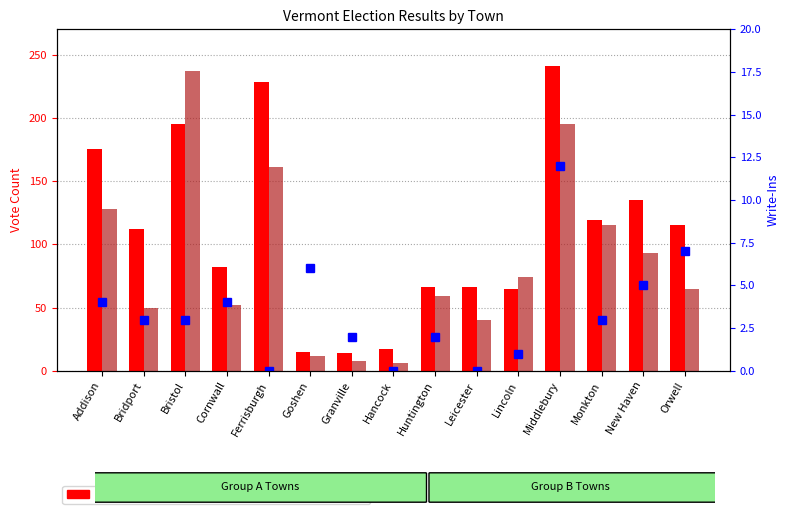

What is the difference between the second highest and second lowest values in the Peter Briggs series?

213